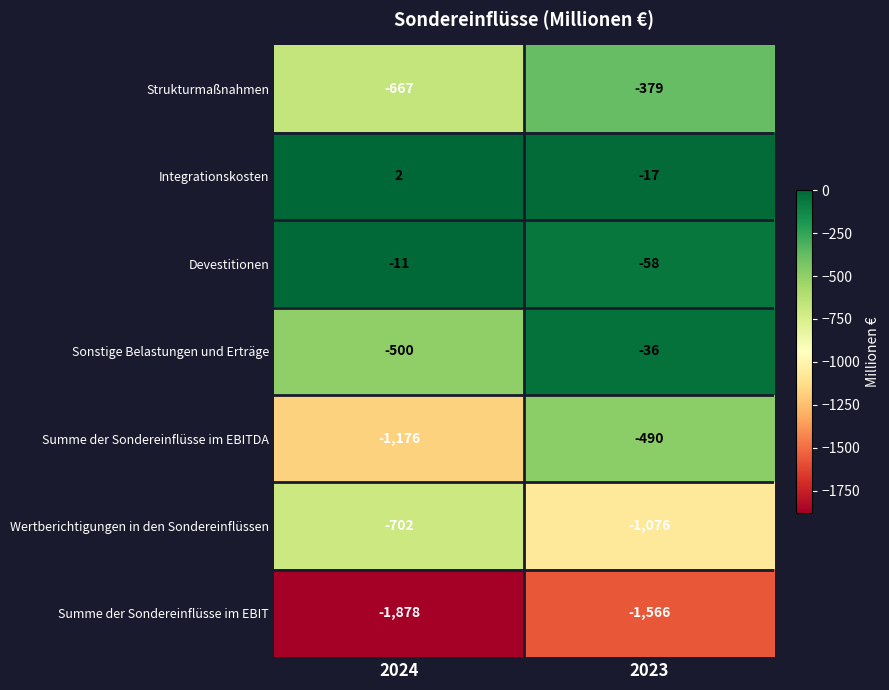

Rank the series at 2023 from lowest to highest value.

Summe der Sondereinflüsse im EBIT, Wertberichtigungen in den Sondereinflüssen, Summe der Sondereinflüsse im EBITDA, Strukturmaßnahmen, Devestitionen, Sonstige Belastungen und Erträge, Integrationskosten